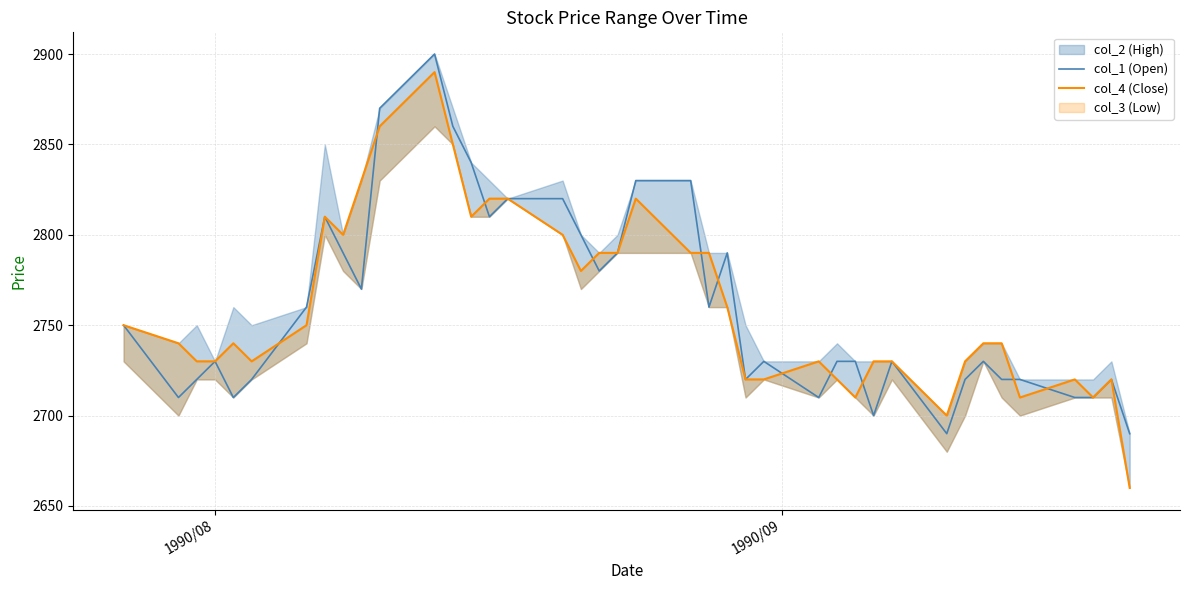

What is the highest value of the col_1 (Open) series?

2900